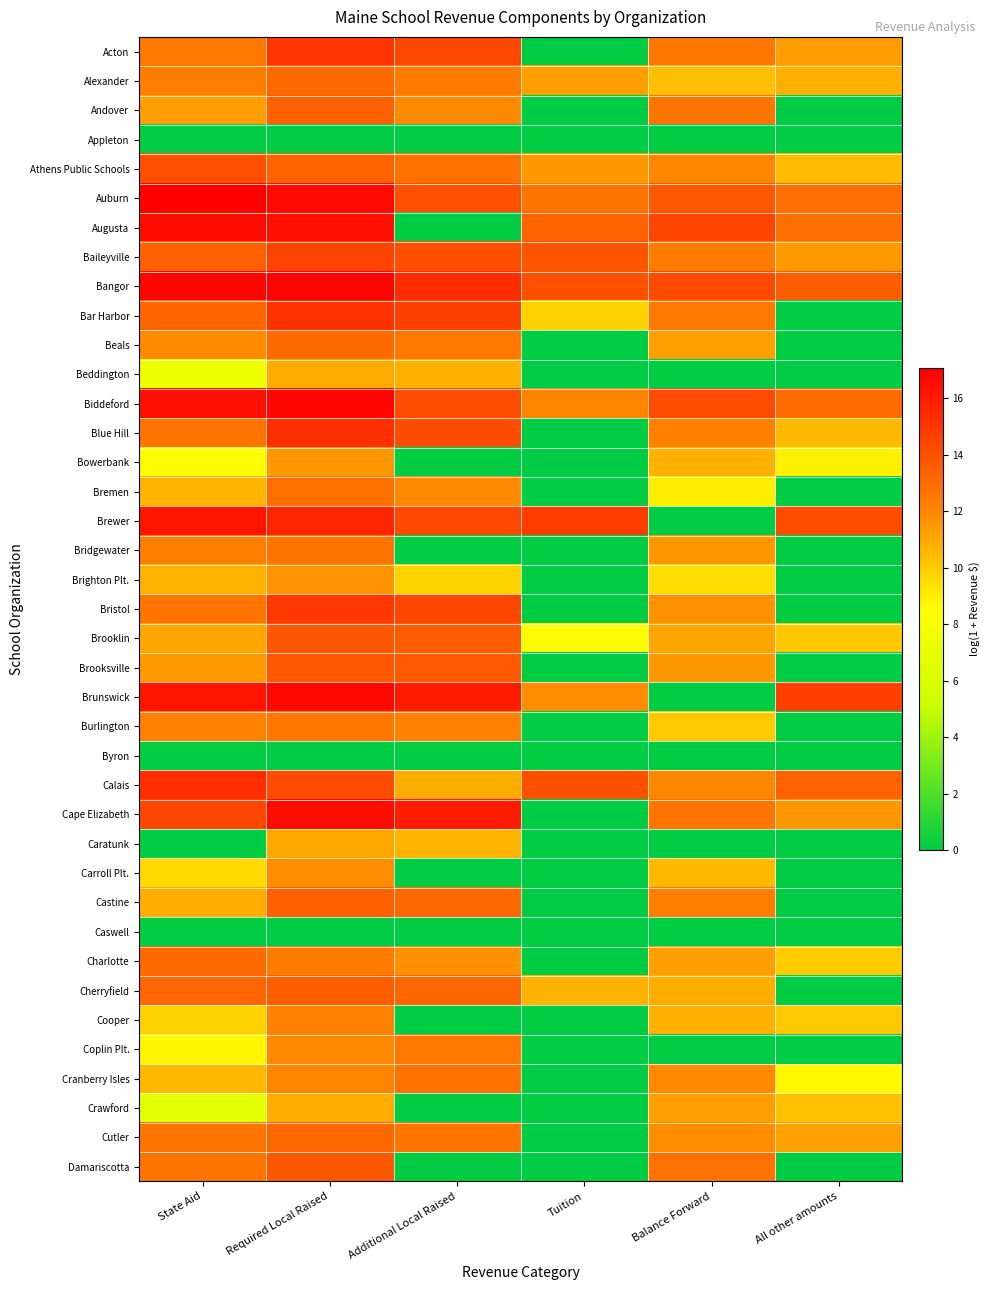

What is the greatest value displayed?

17.1